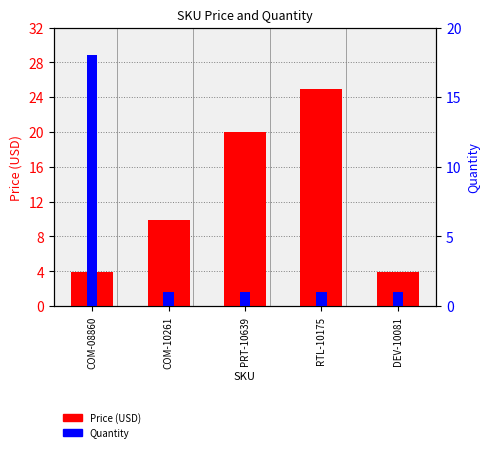

Which category has the highest value in the Quantity series?

COM-08860